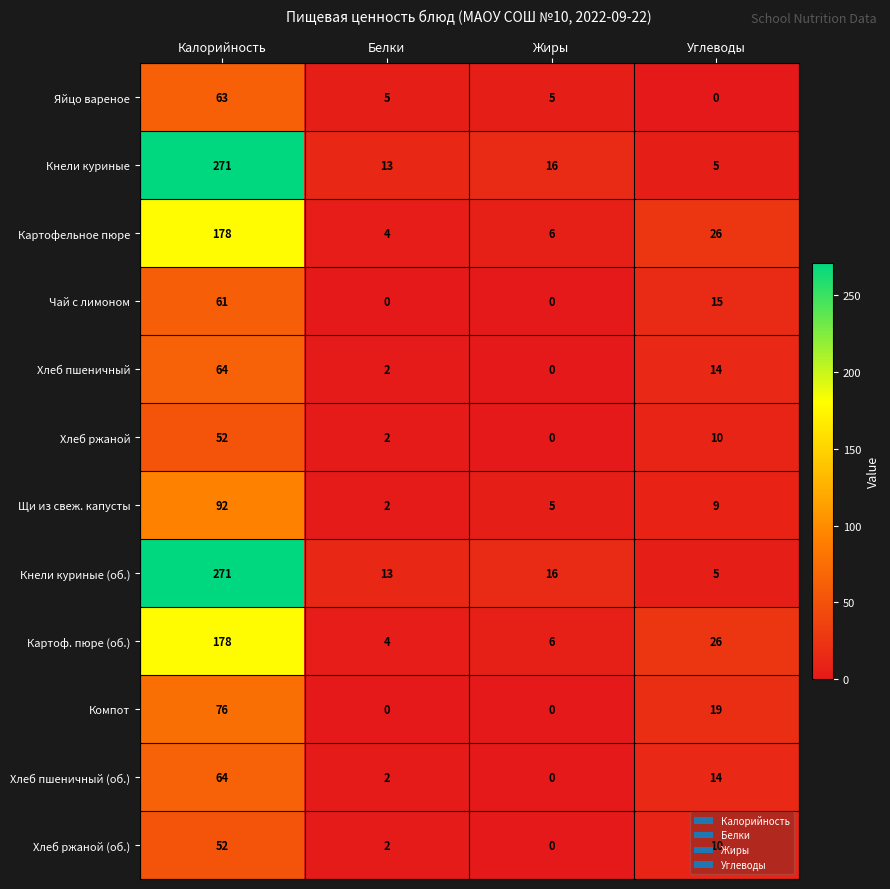

At how many categories does at least one series exceed 7?

4